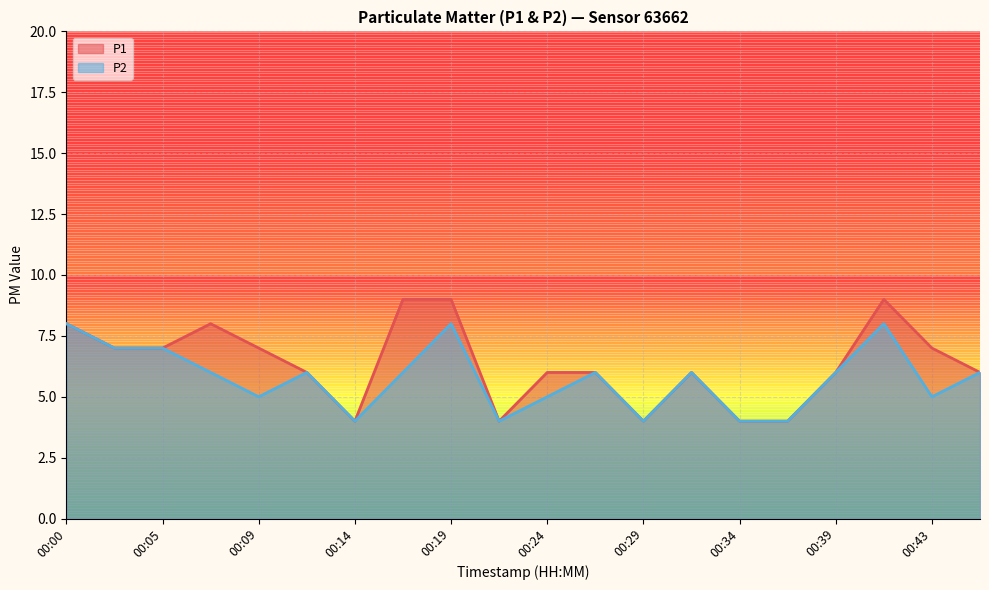

True or false: P2 and P1 cross at least once.

False